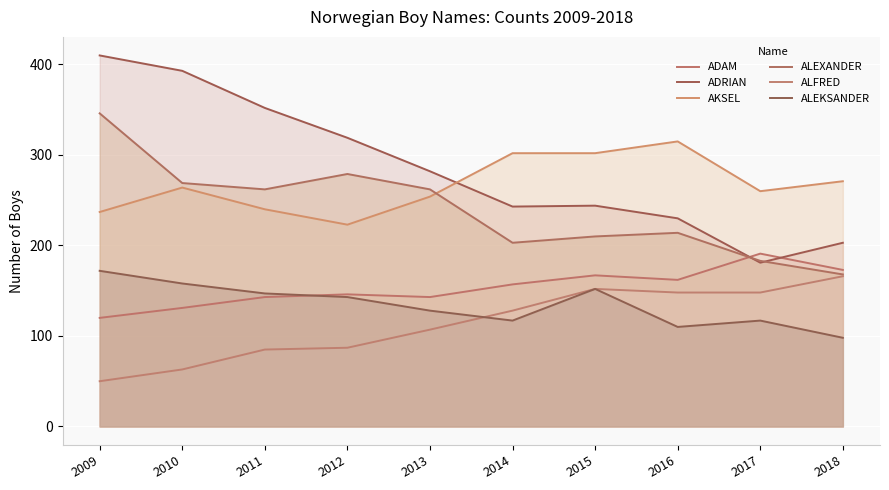

What are all the series names shown in the legend?

ADAM, ADRIAN, AKSEL, ALEXANDER, ALFRED, ALEKSANDER